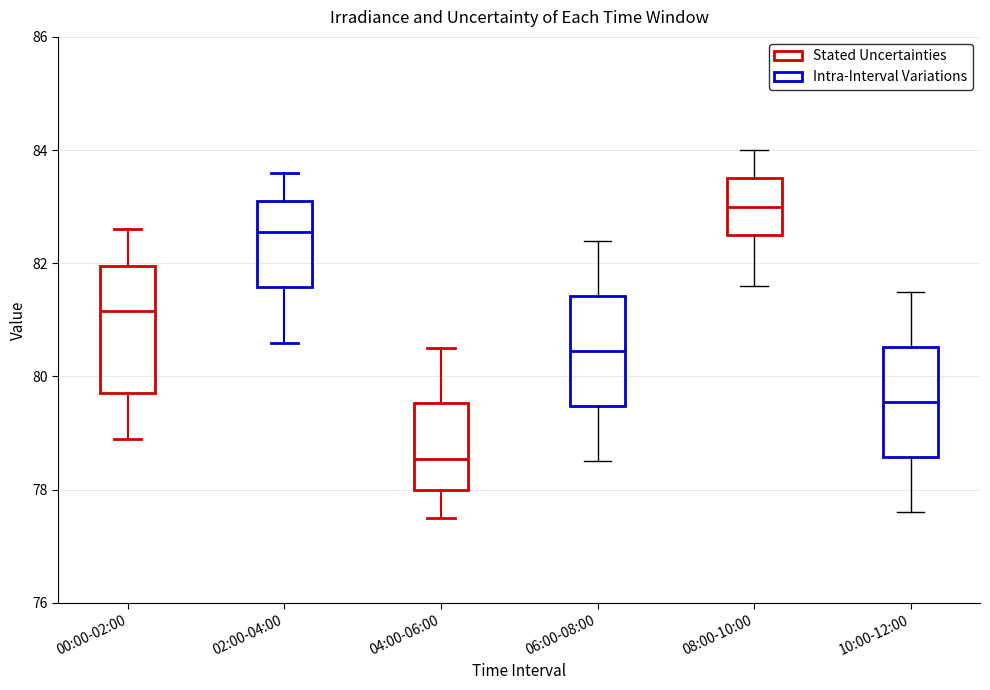

Which box's median line is the highest?

08:00-10:00